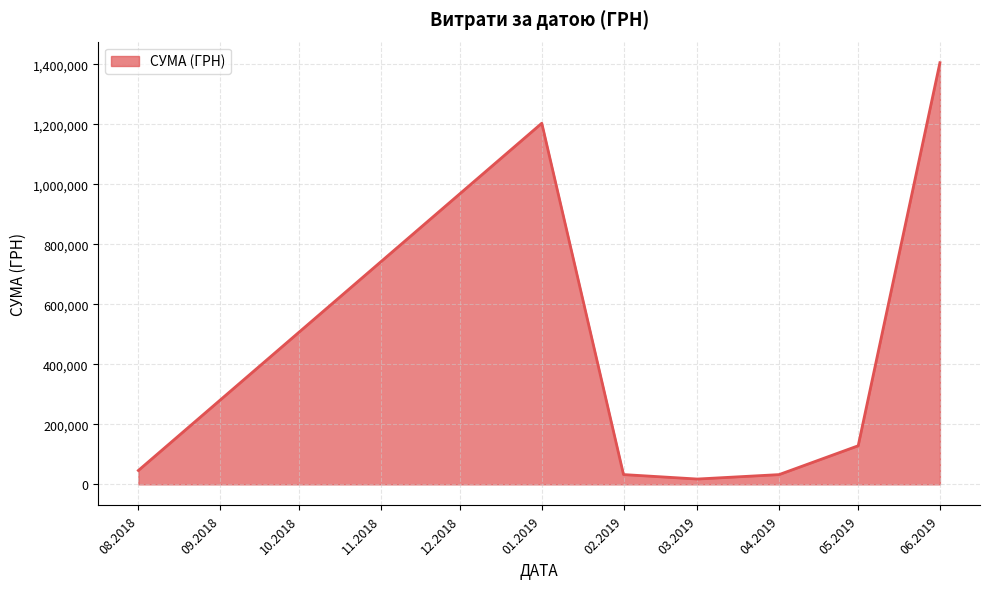

Which has a higher value, 06.2019 or 08.2018?

06.2019